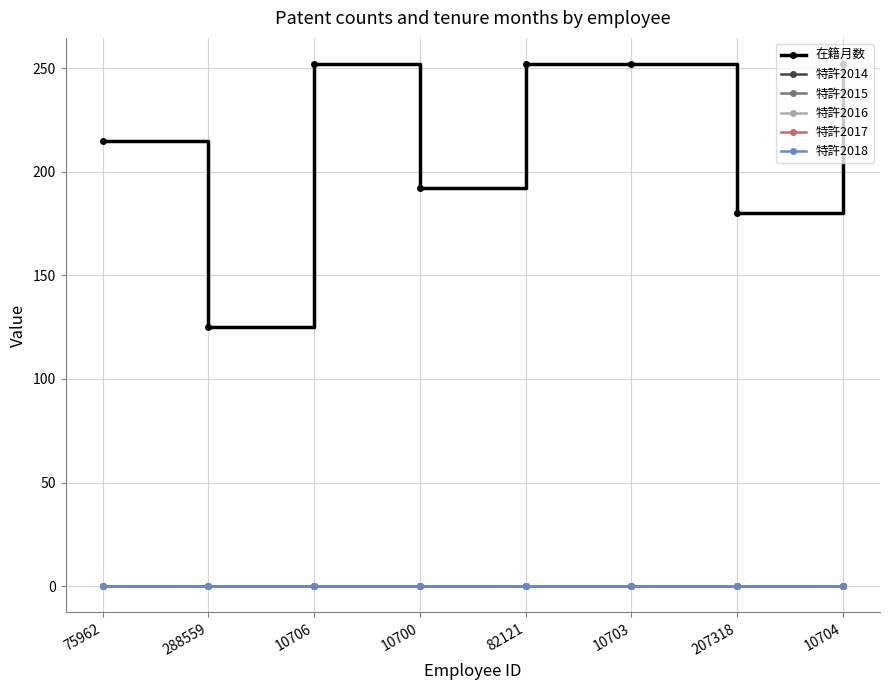

What is the total value across all series at 82121?

252